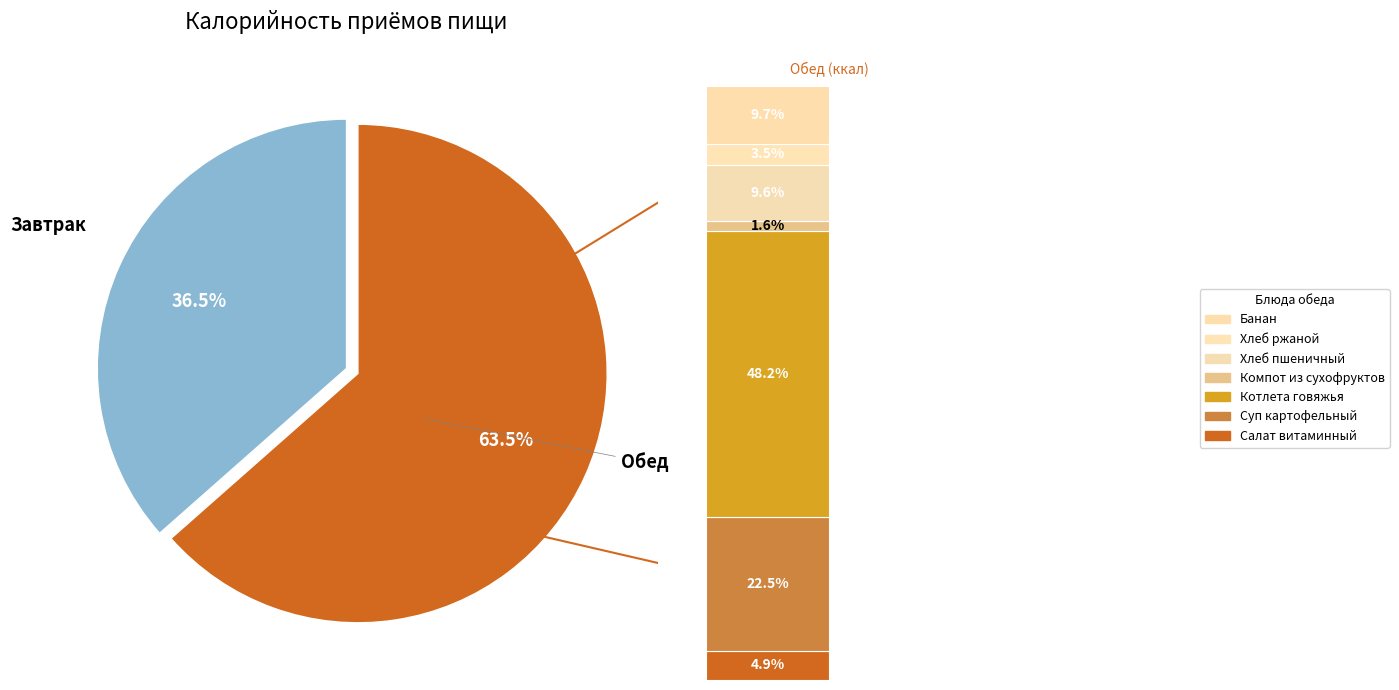

To the nearest percent, what is the combined percentage of Завтрак and Обед?

100%